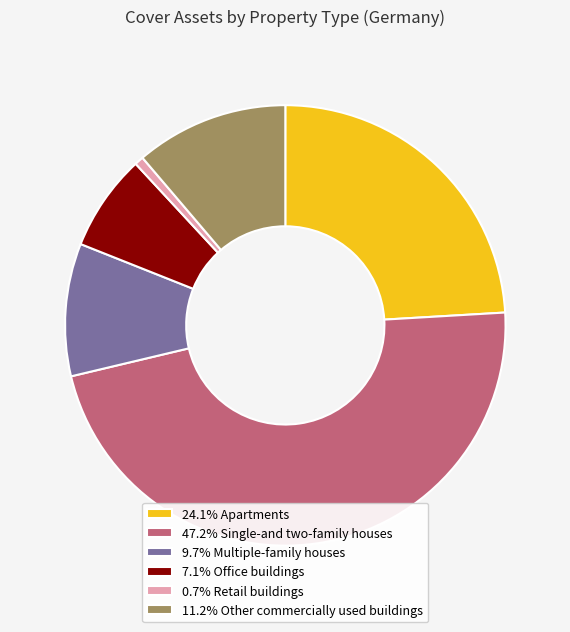

Is the sum of 7.1% Office buildings and 0.7% Retail buildings greater than half?

No